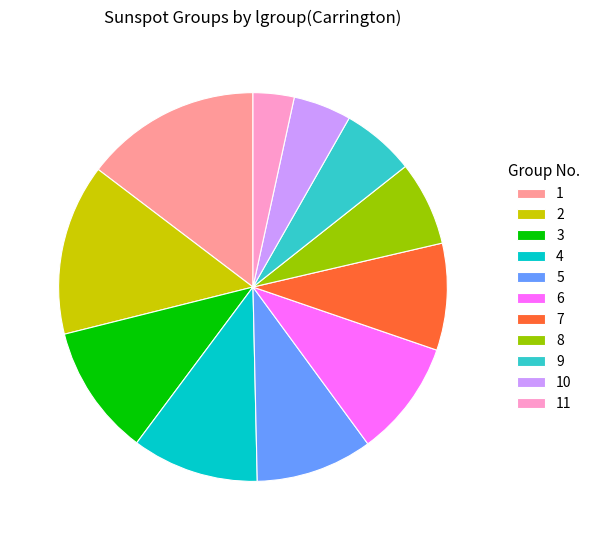

Is the sum of 5 and 11 greater than half?

No